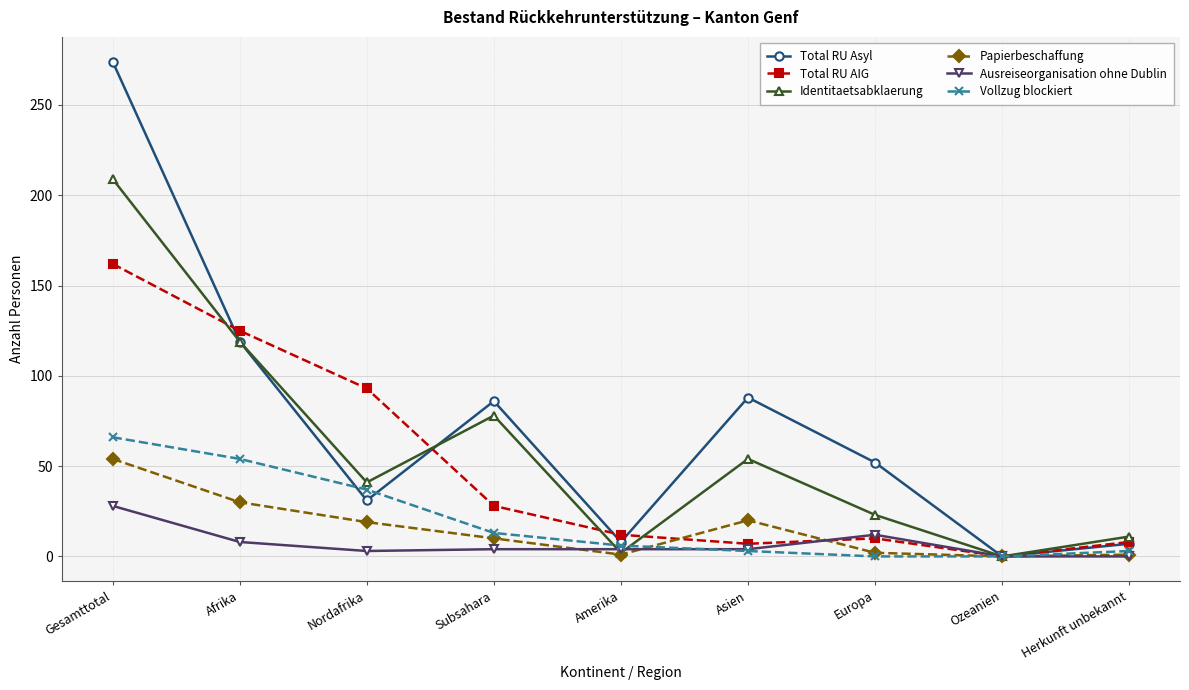

At how many categories does at least one series exceed 174?

1